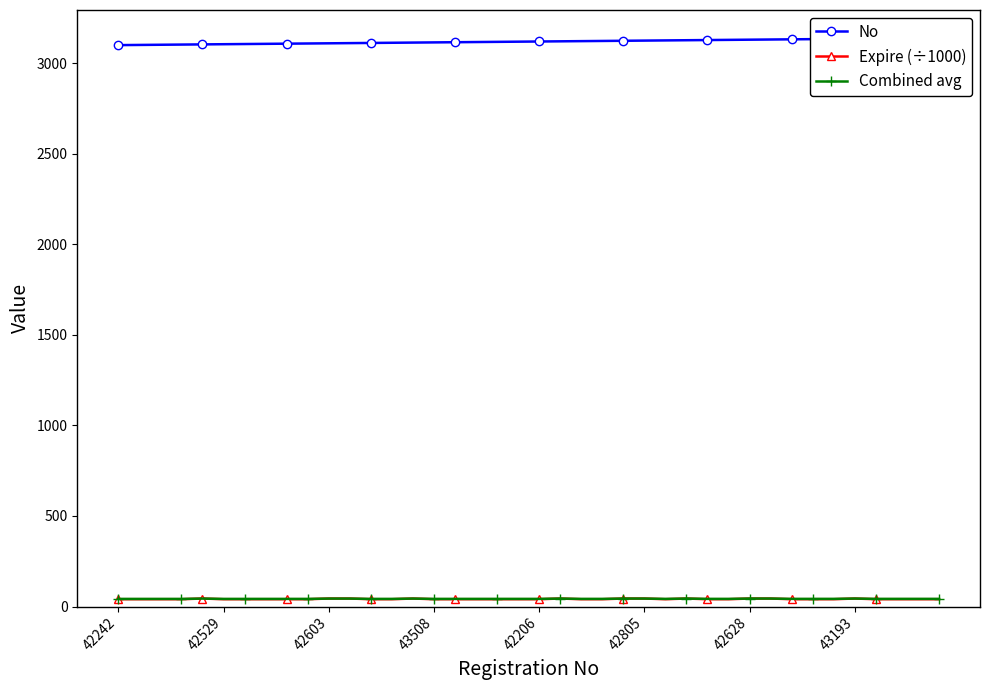

True or false: No and Expire (÷1000) cross at least once.

False